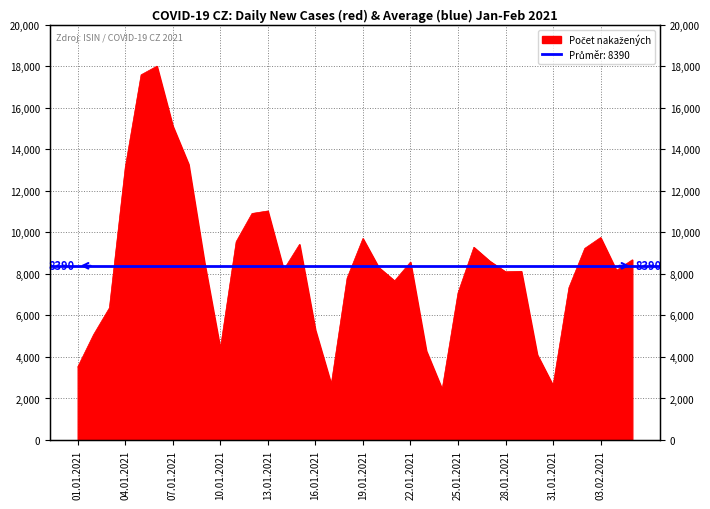

Where is the data nearest to the value 10225?

03.02.2021